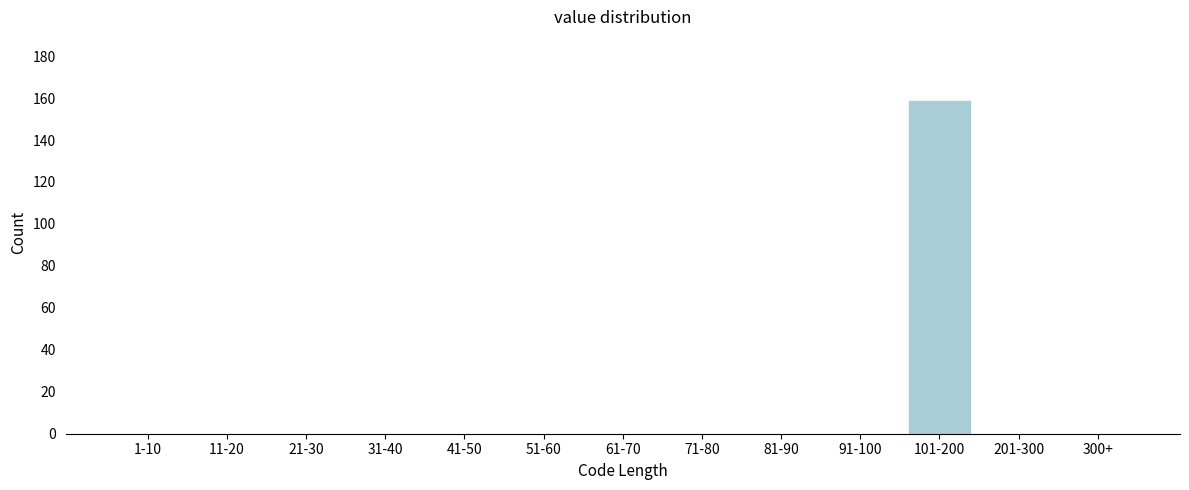

Reading left to right, what are all the values shown in this chart?

1-10=0	11-20=0	21-30=0	31-40=0	41-50=0	51-60=0	61-70=0	71-80=0	81-90=0	91-100=0	101-200=159	201-300=0	300+=0